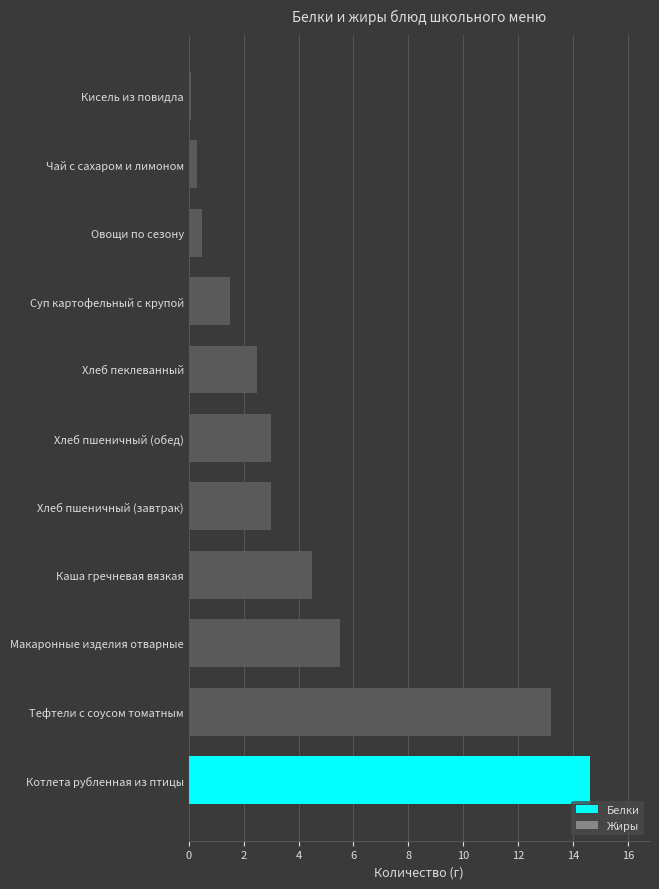

What is the sum of the values at Хлеб пшеничный (обед) and Овощи по сезону?

3.5